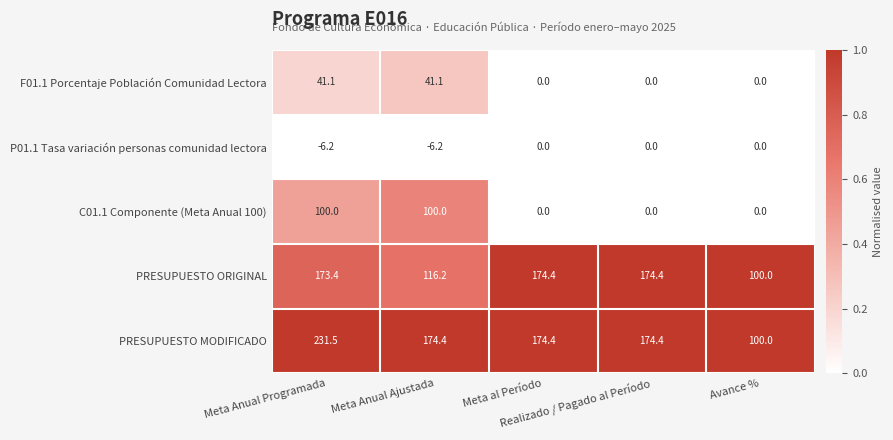

List the series in order of their peak value, highest first.

PRESUPUESTO MODIFICADO, PRESUPUESTO ORIGINAL, C01.1 Componente (Meta Anual 100), F01.1 Porcentaje Población Comunidad Lectora, P01.1 Tasa variación personas comunidad lectora